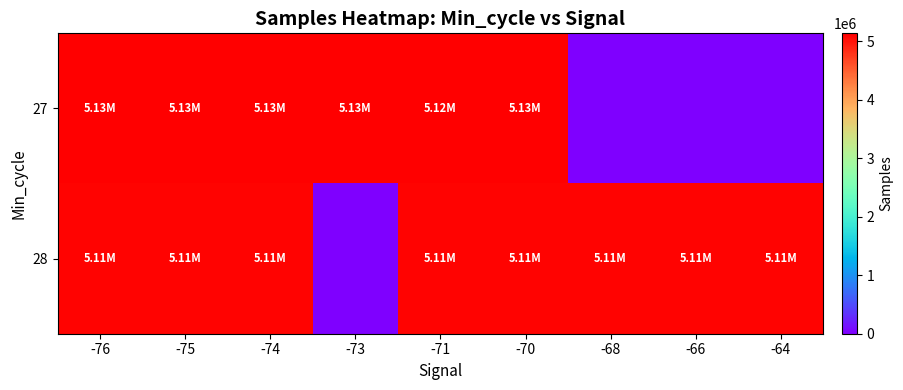

Which label corresponds to the largest value in the chart?

-75